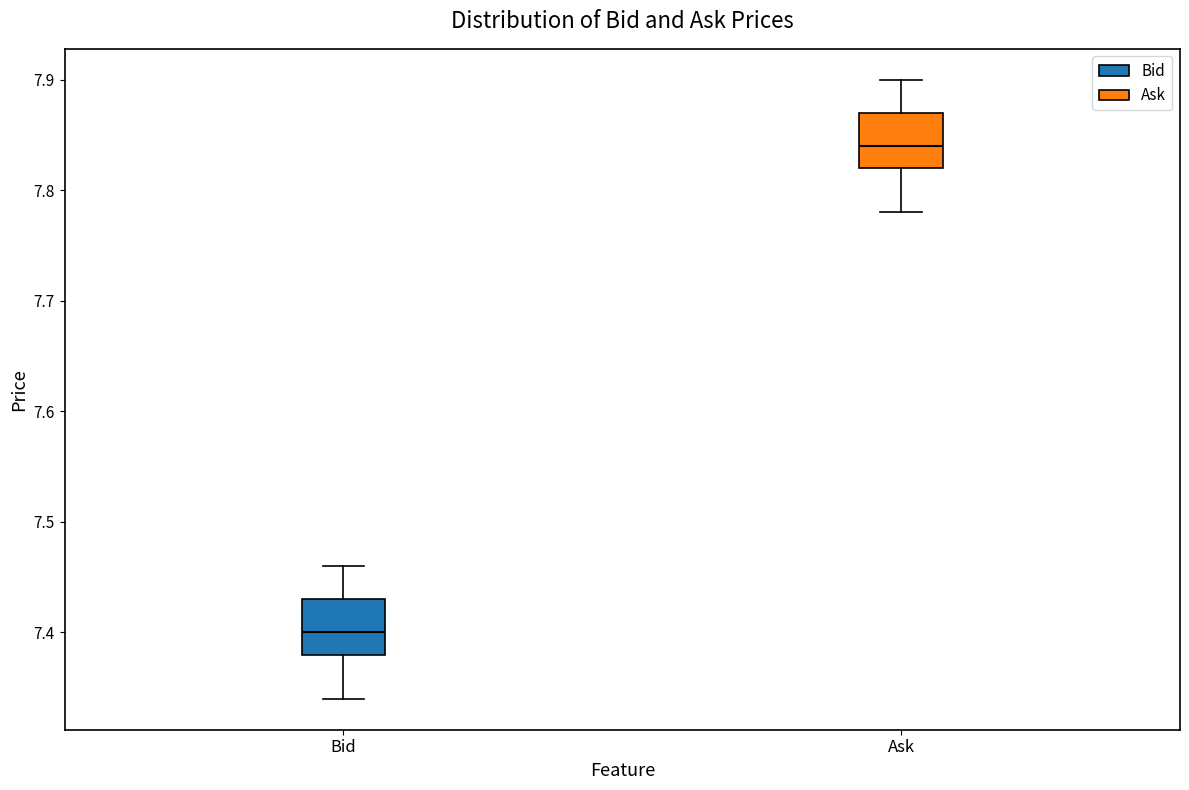

Where does the median line of the box for Bid sit on the y-axis? The values are not printed on the chart, so give them approximately, as read against the axis.

7.40